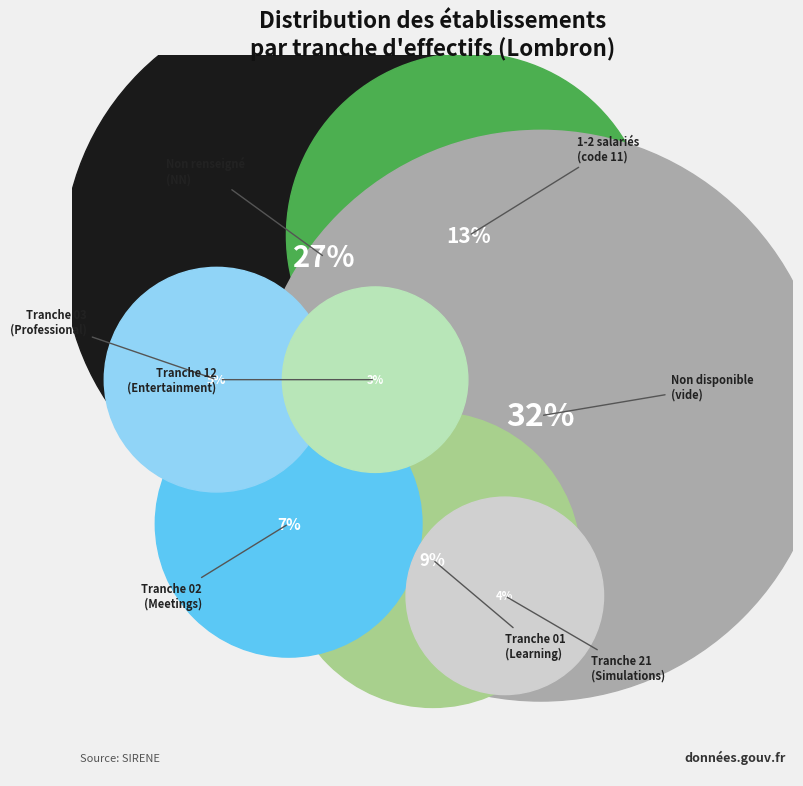

Is the sum of 12 and 02 greater than half?

No